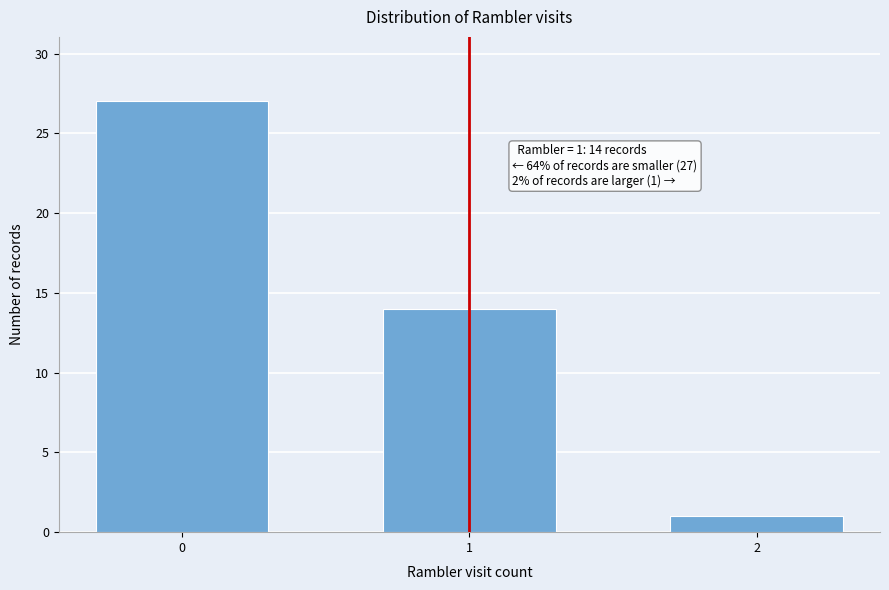

Reading left to right, transcribe all the data shown in this chart.

0=27	1=14	2=1